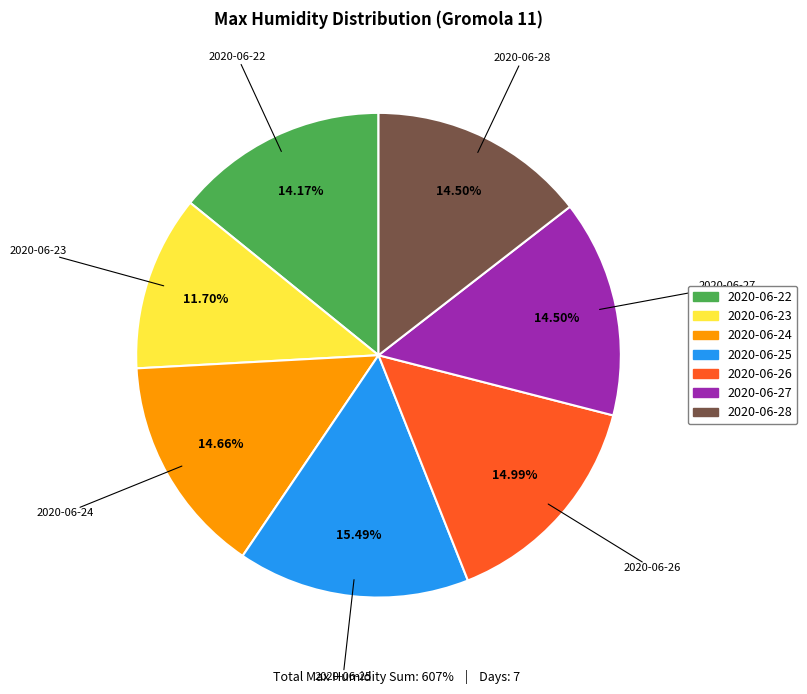

To the nearest percent, what is the difference between the largest and smallest slice percentages?

4%